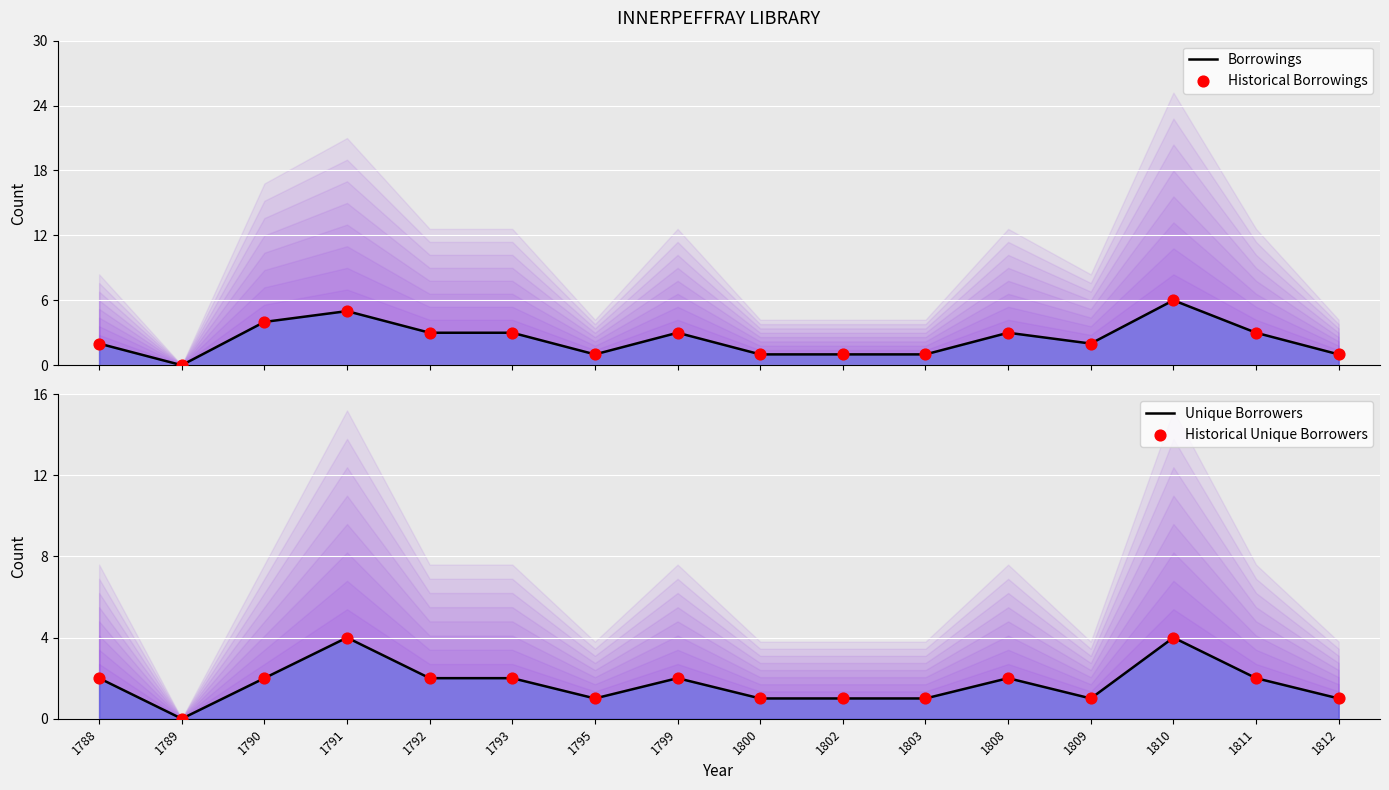

At how many categories does at least one series exceed 1?

10